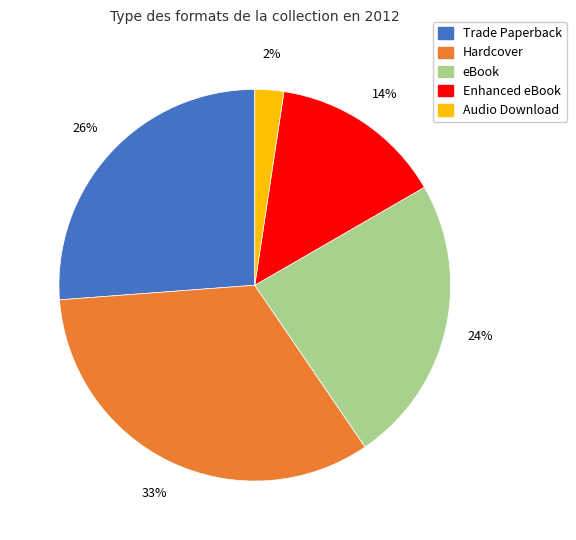

Which slice is the largest?

Hardcover